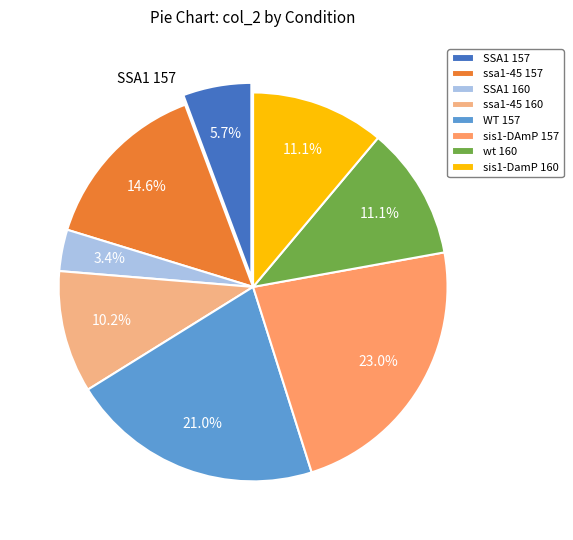

Which has a higher value, ssa1-45 157 or wt 160?

ssa1-45 157